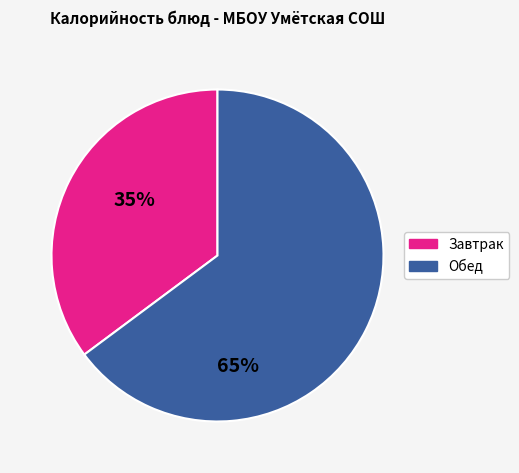

Does any single category account for the majority?

Yes